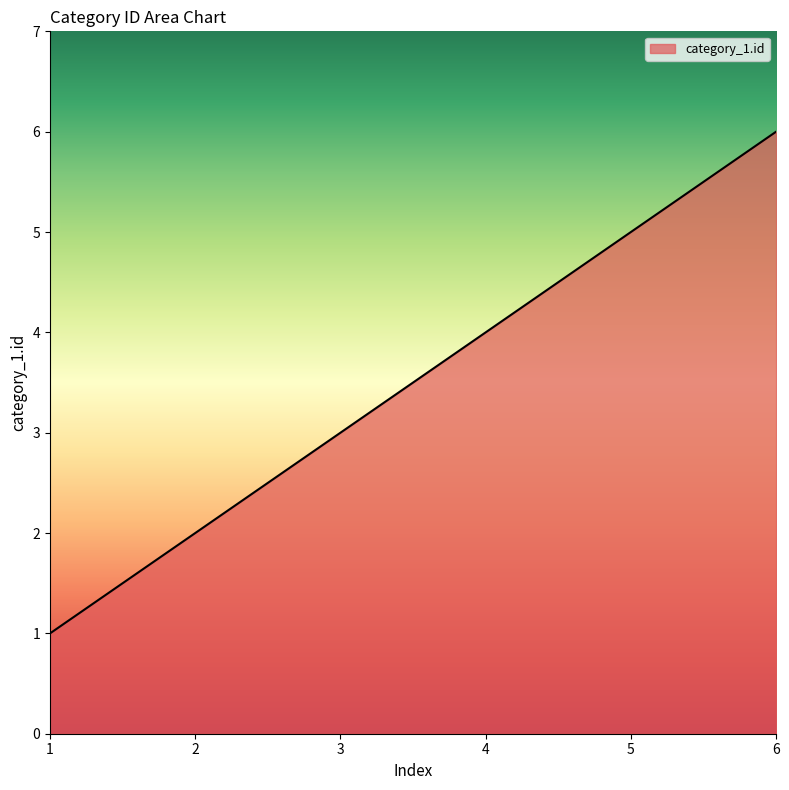

Where is the data nearest to the value 3?

3